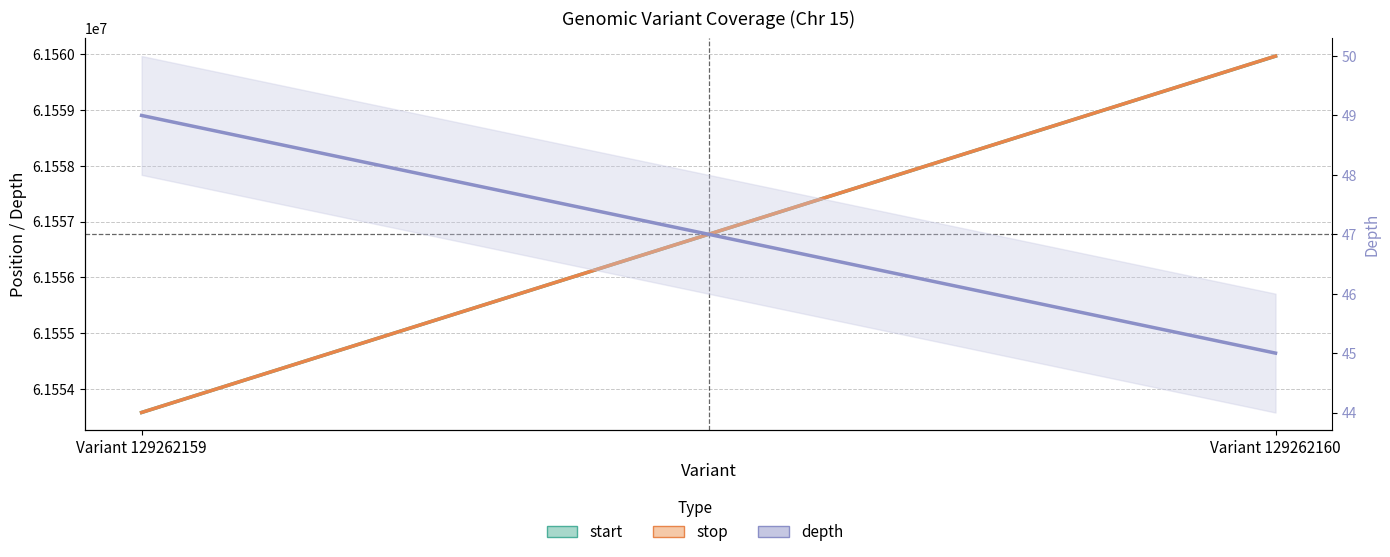

Rank the series at Variant 129262160 from highest to lowest value.

stop, start, depth